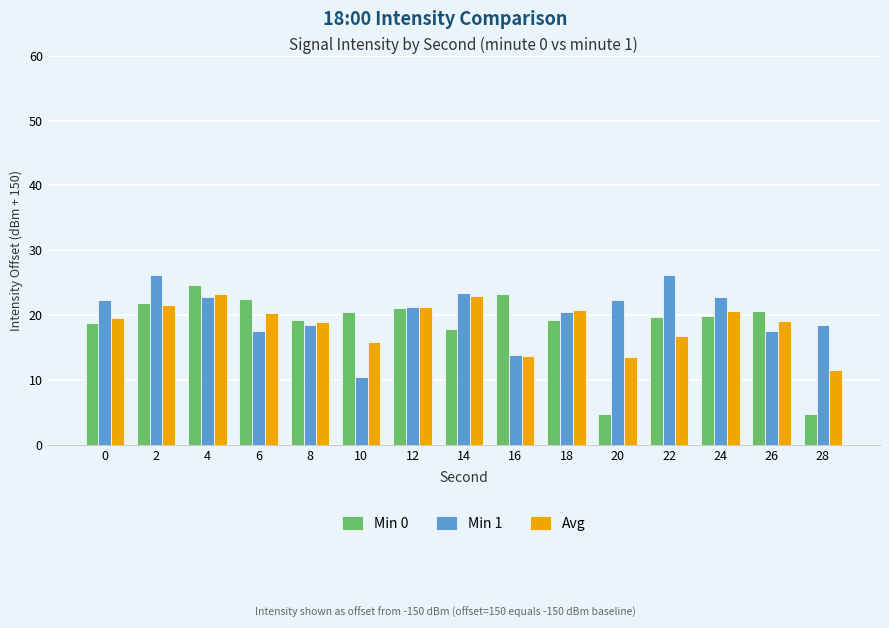

Is the value of Min 0 at 22 greater than the value of Avg at 16?

Yes